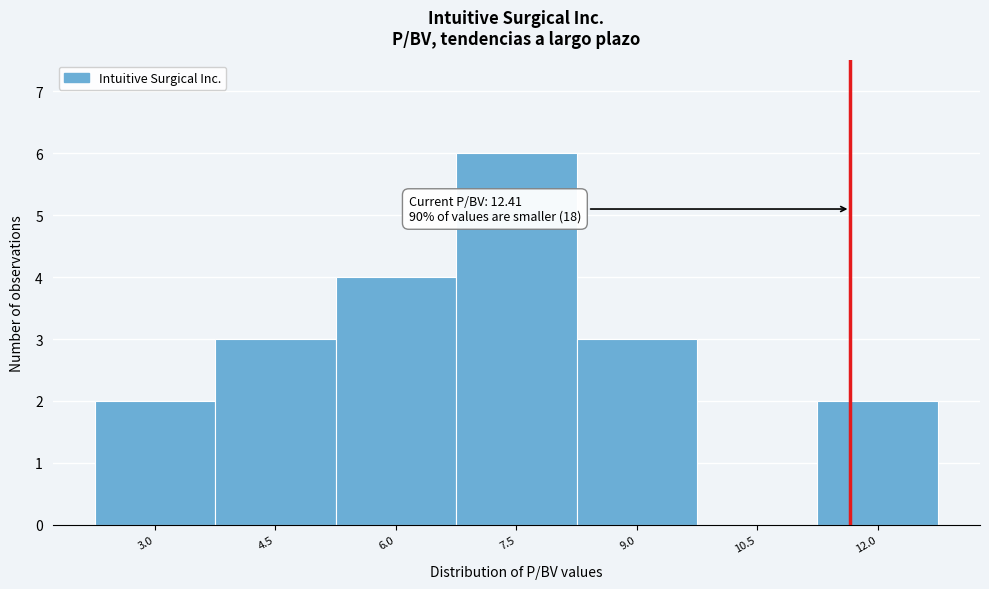

Reading right to left, extract all data points from this chart.

12.0=2	10.5=0	9.0=3	7.5=6	6.0=4	4.5=3	3.0=2